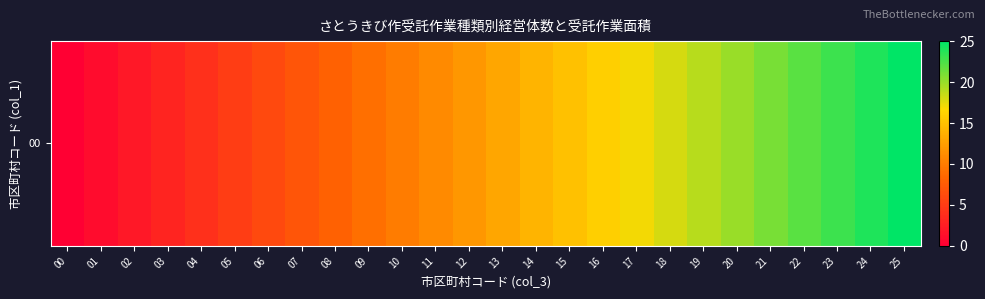

Which label corresponds to the largest value in the chart?

25